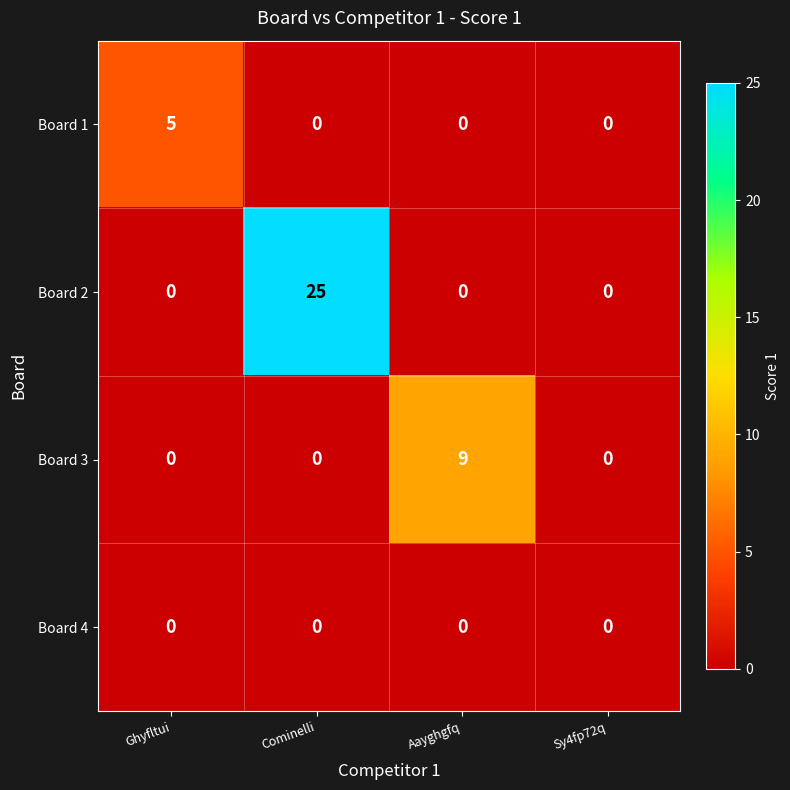

Reading left to right, transcribe all the data shown in this chart.

Board 1: Ghyfltui=5	Cominelli=0	Aayghgfq=0	Sy4fp72q=0
Board 2: Ghyfltui=0	Cominelli=25	Aayghgfq=0	Sy4fp72q=0
Board 3: Ghyfltui=0	Cominelli=0	Aayghgfq=9	Sy4fp72q=0
Board 4: Ghyfltui=0	Cominelli=0	Aayghgfq=0	Sy4fp72q=0